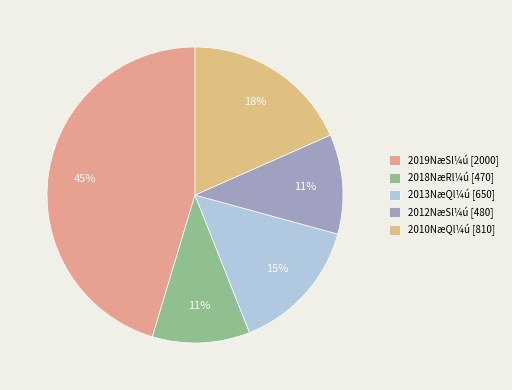

Is there any slice that represents more than half of the pie?

No